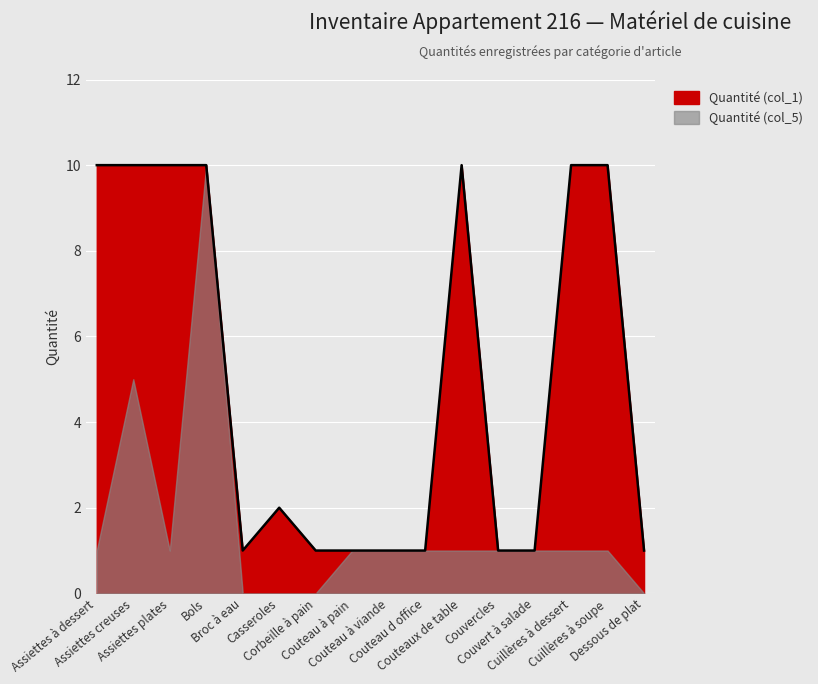

Is it true that the value at Couvercles is 1?

True